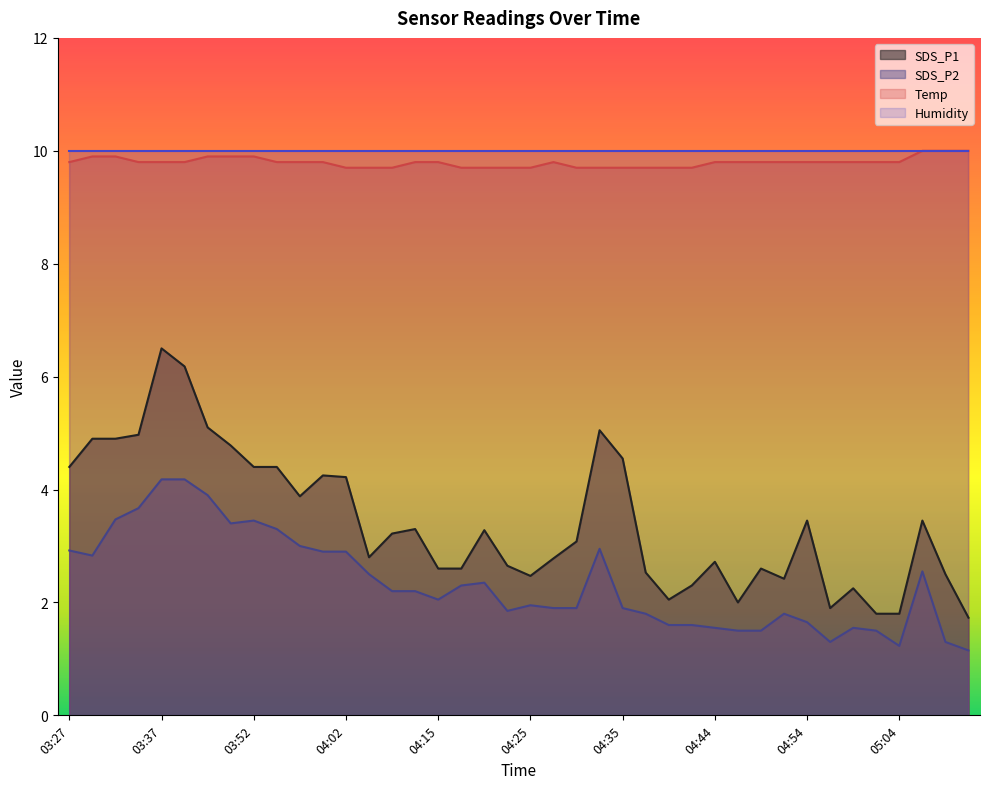

What is the highest value of the Humidity series?

10.0